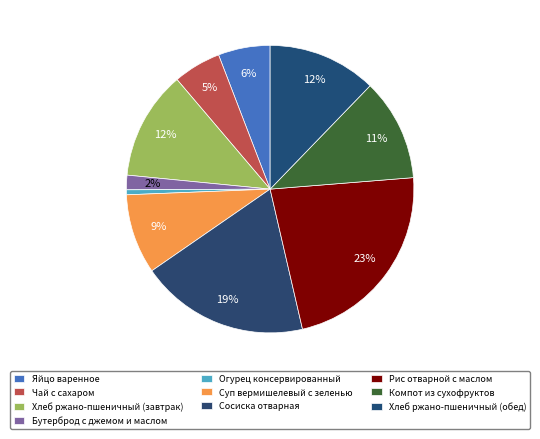

How many segments does this pie chart have?

10